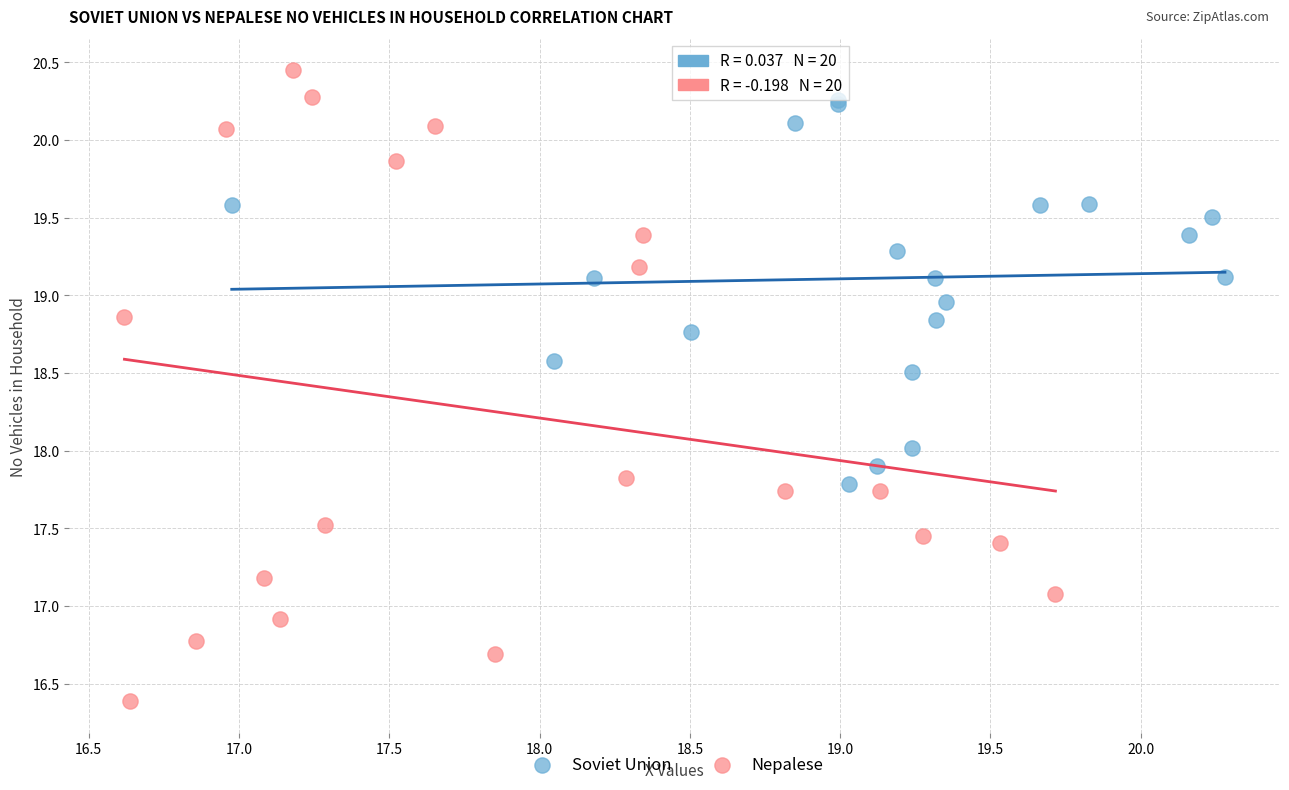

Which series reaches the minimum Y coordinate?

Nepalese